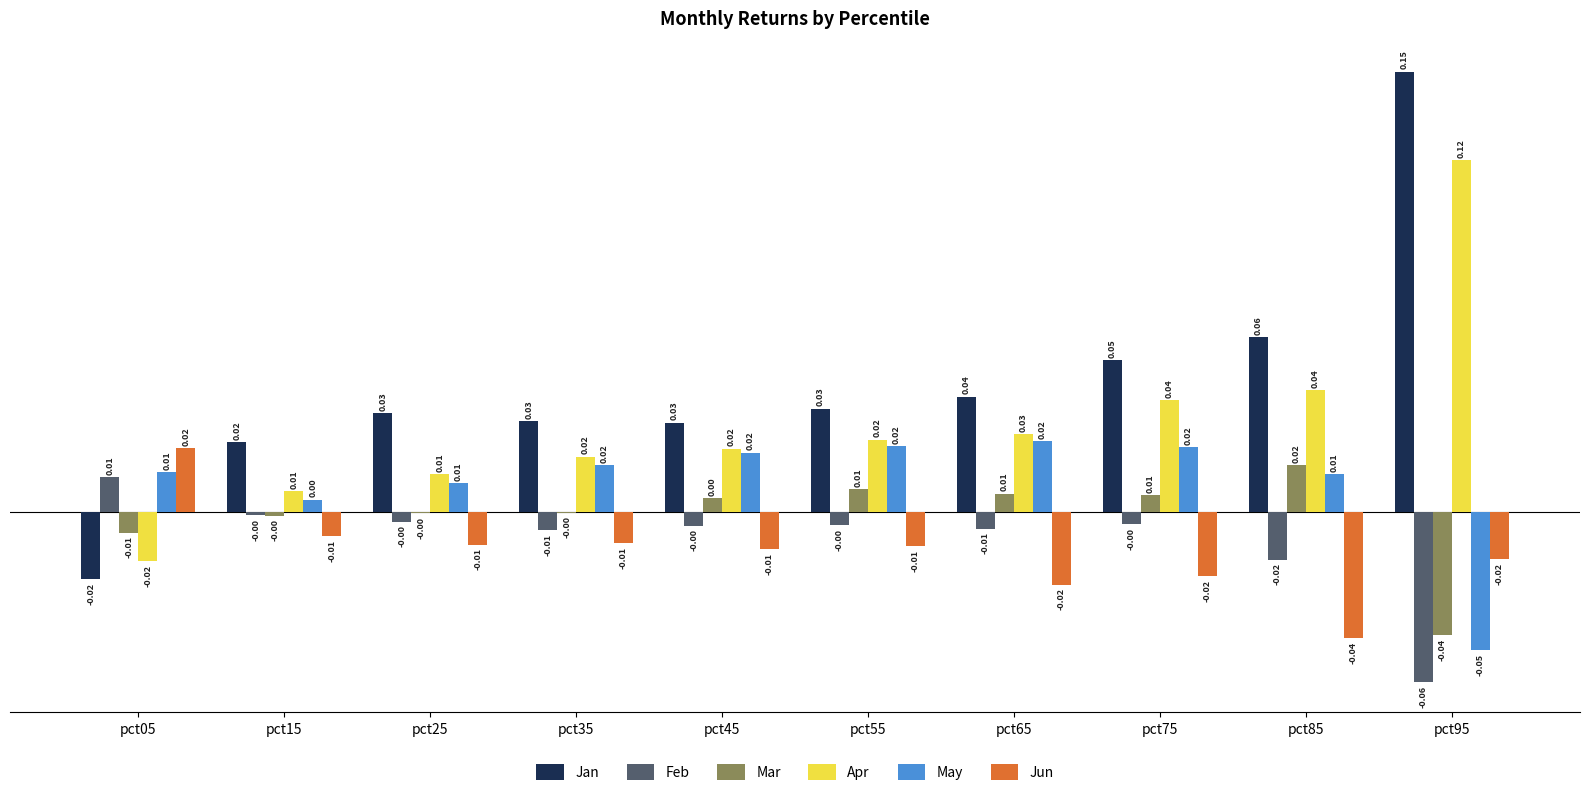

Which series has the largest total across all categories?

Jan